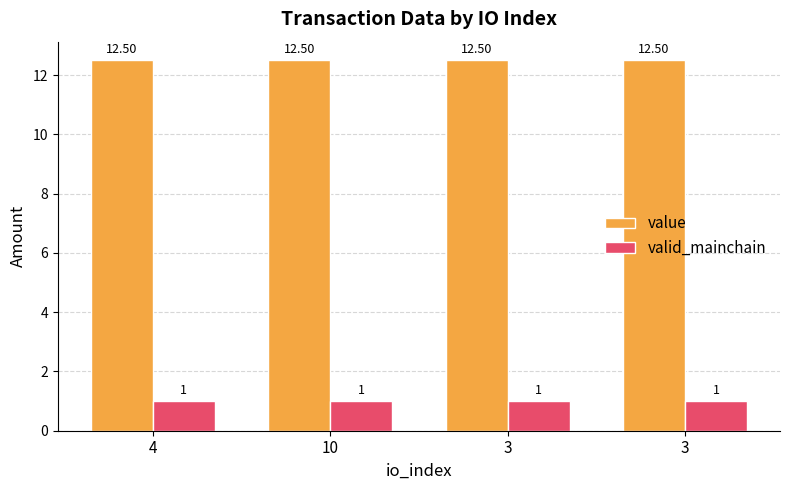

The value of value at 3 is 21.5. True or false?

False